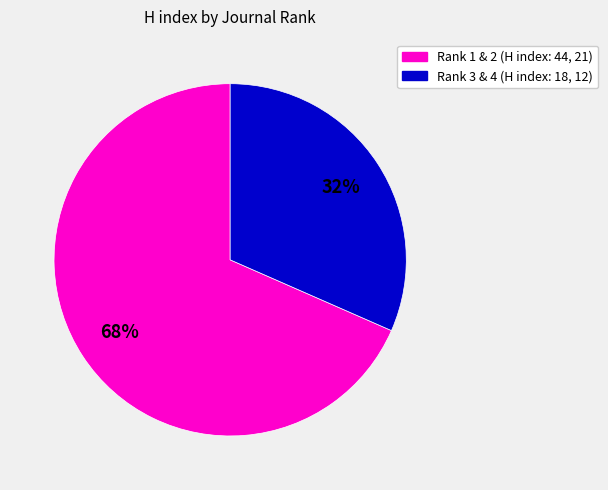

Is there any slice that represents more than half of the pie?

Yes